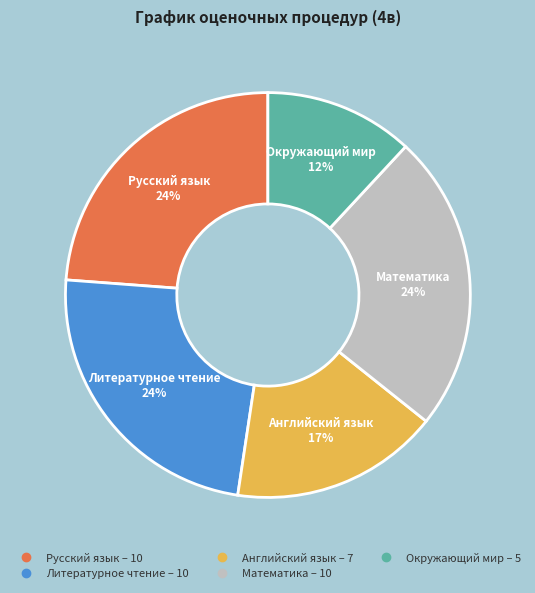

Combined, do Математика and Английский язык account for over 50%?

No